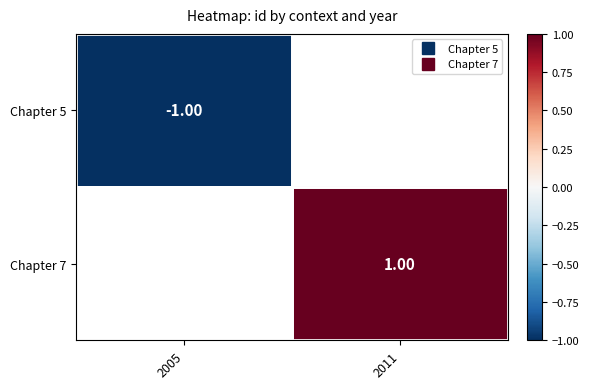

Between 2005 and 2011, which is larger?

2011